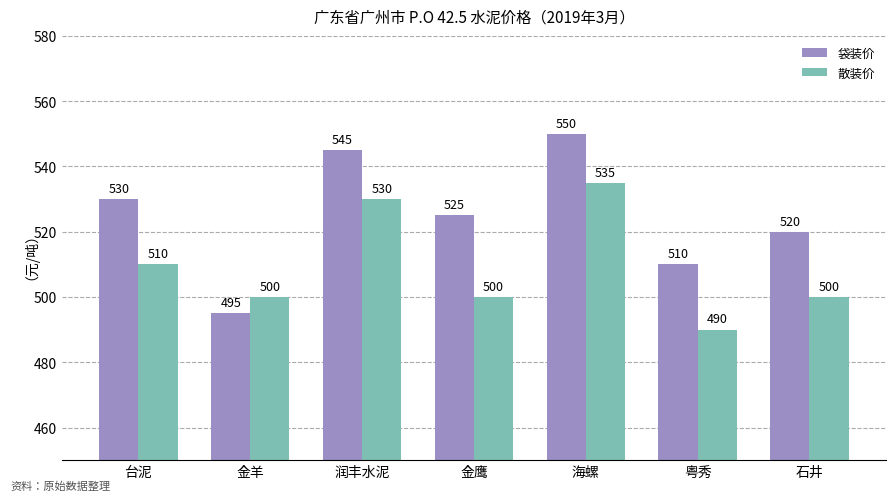

What is the spread (max minus min) of values at 润丰水泥?

15